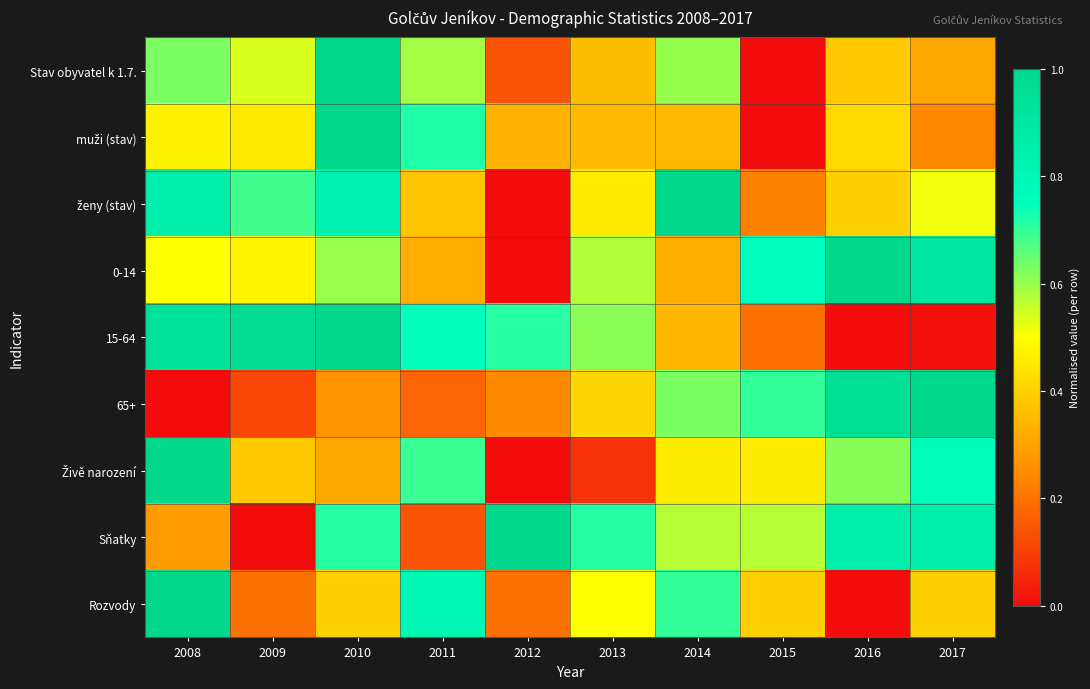

Rank the series at 2015 from highest to lowest value.

0-14, 65+, Sňatky, Živě narození, Rozvody, ženy (stav), 15-64, Stav obyvatel k 1.7., muži (stav)